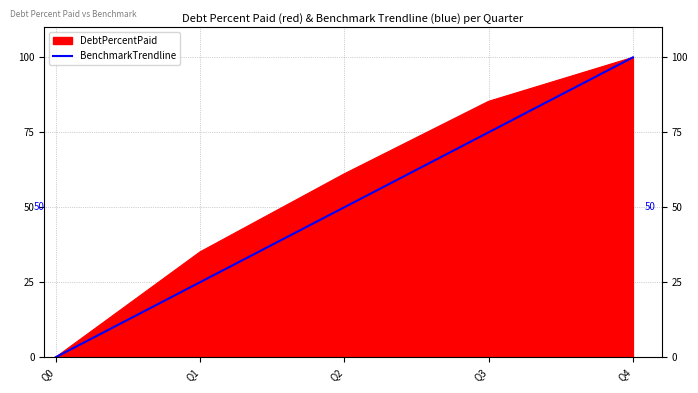

True or false: DebtPercentPaid has a value of 38.0 at Q0.

False